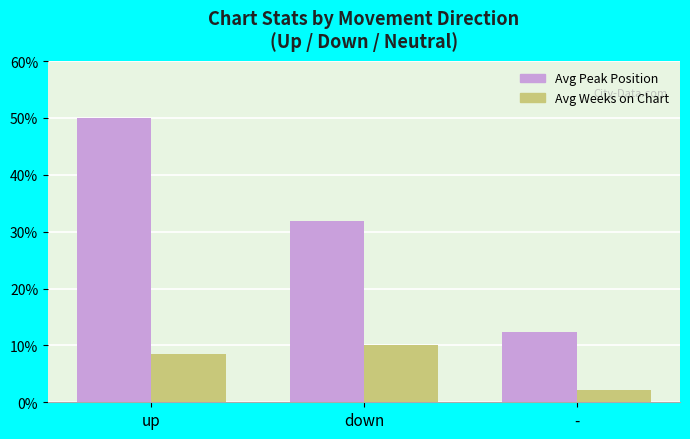

The value of Avg Peak Position at - is 12.4. True or false?

True